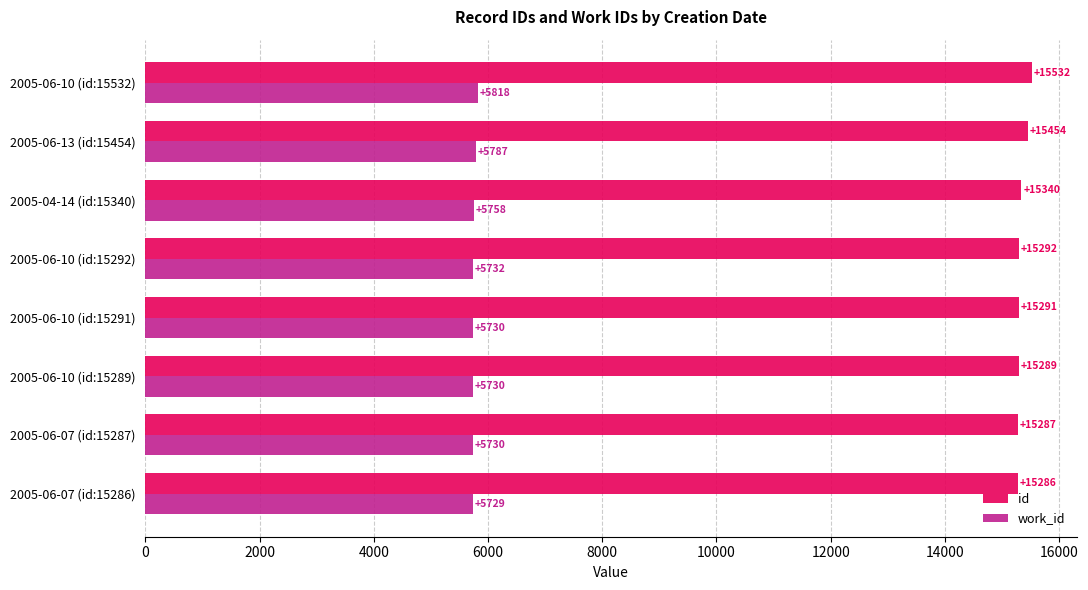

Which series has the largest total across all categories?

id